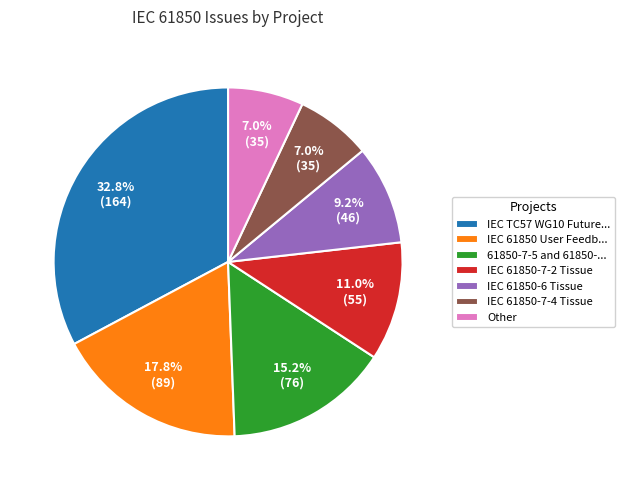

True or false: IEC 61850-7-2 Tissue accounts for 11% of the total.

True